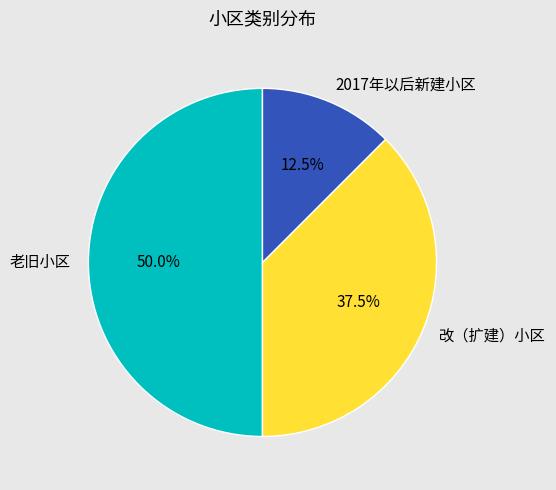

What portion of the pie excludes 改（扩建）小区?

62.5%